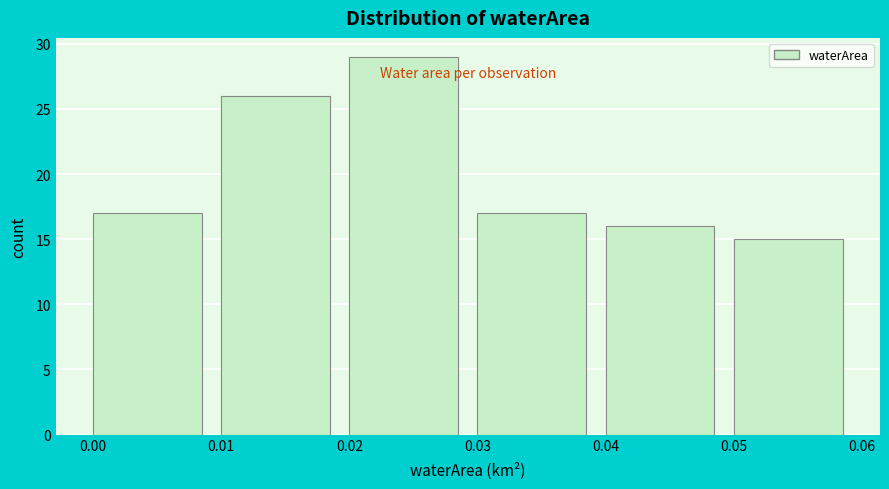

Reading left to right, transcribe this chart: for each bar, give the range it covers on the x-axis and its height. The values are not printed on the chart, so give them approximately, as read against the axis.

0.00 to 0.01: 17
0.01 to 0.02: 26
0.02 to 0.03: 29
0.03 to 0.04: 17
0.04 to 0.05: 16
0.05 to 0.06: 15